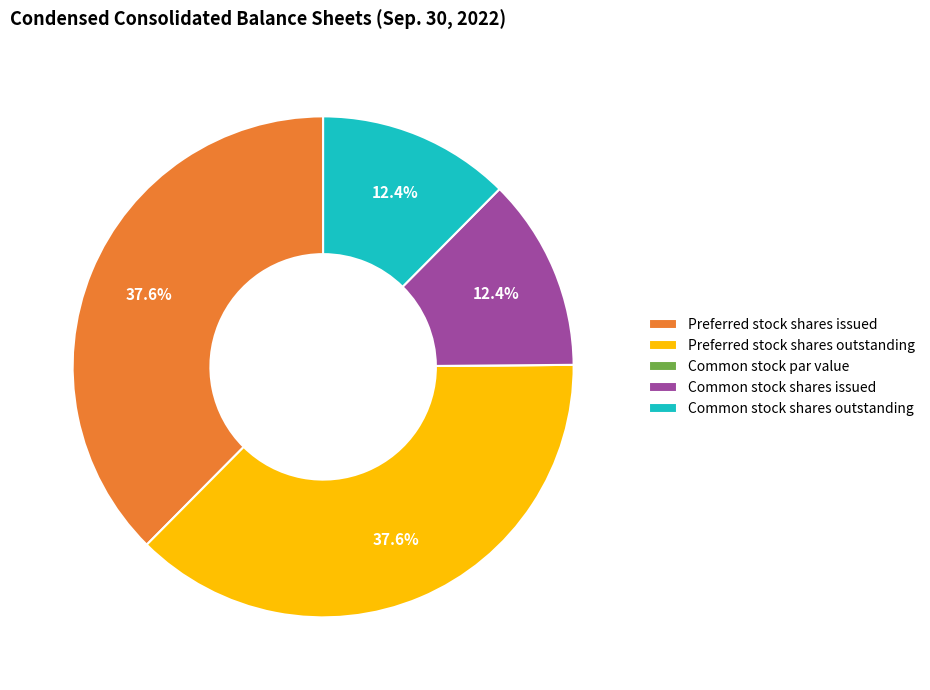

Does Common stock shares issued account for over 50% of the chart?

No